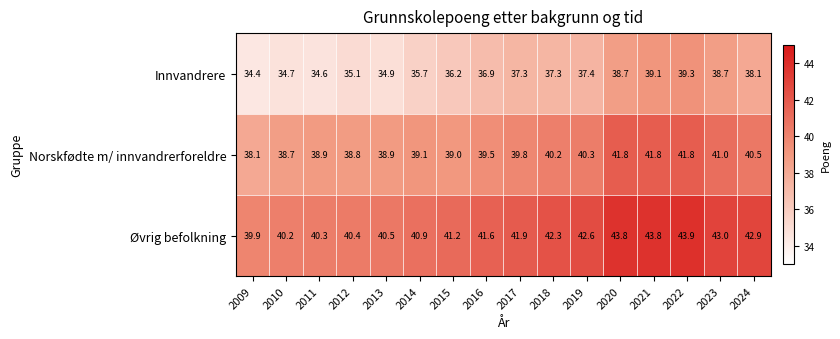

At 2023, list the series in order from largest to smallest.

Øvrig befolkning, Norskfødte m/ innvandrerforeldre, Innvandrere